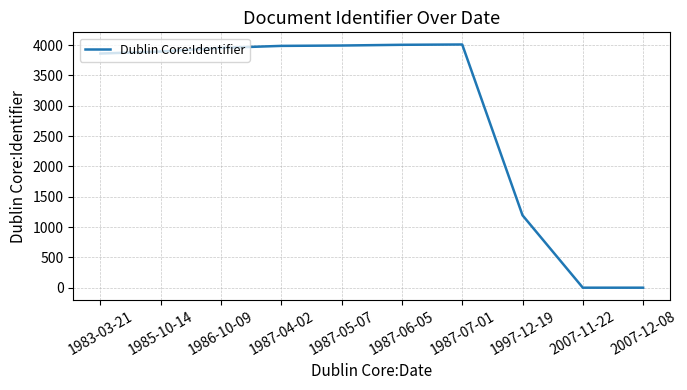

The chart shows a value of 4005 at 1987-06-05. True or false?

True